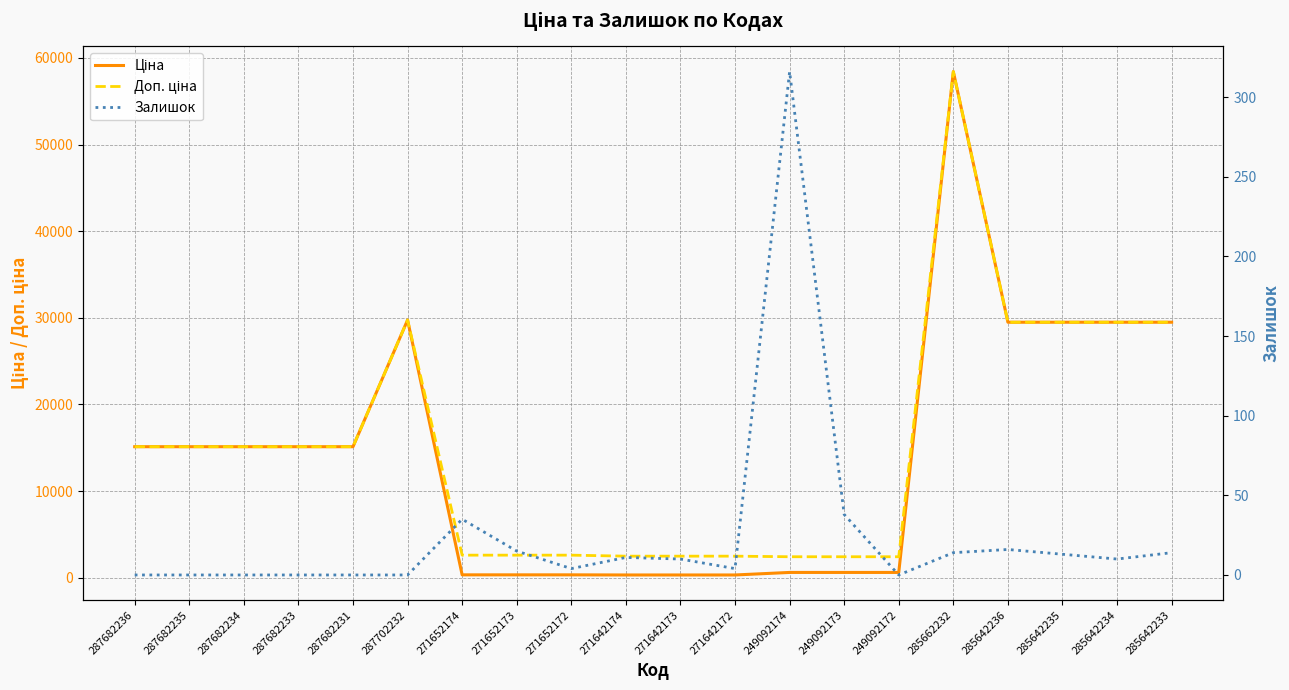

At how many categories does at least one series exceed 37215?

1